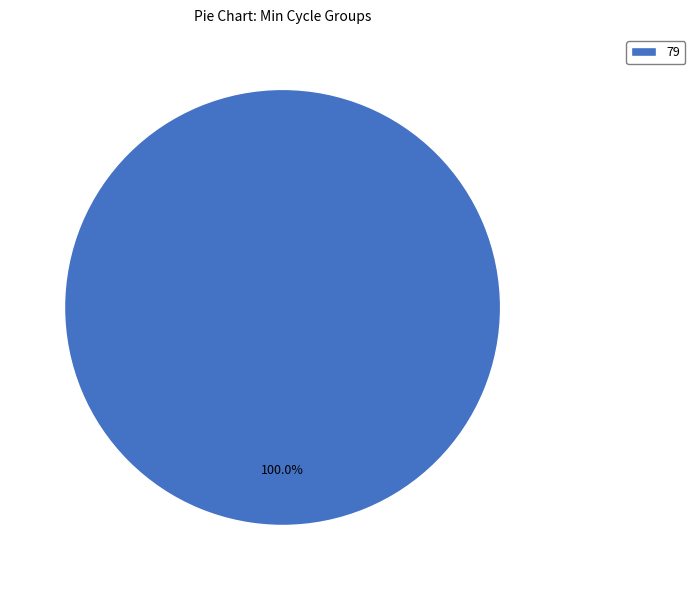

Rank the categories by value from highest to lowest.

79